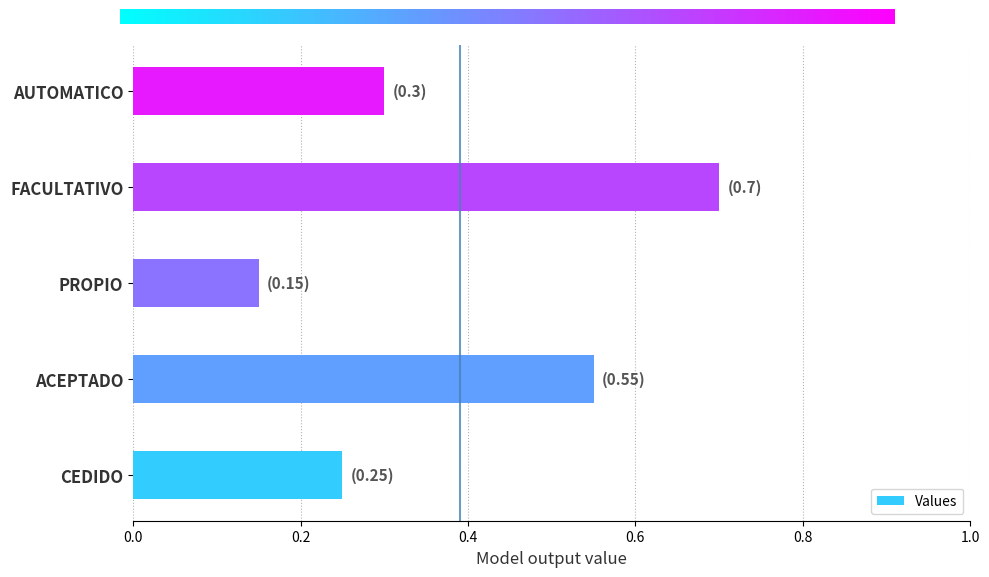

Count the values in the range 0 to 1.

5